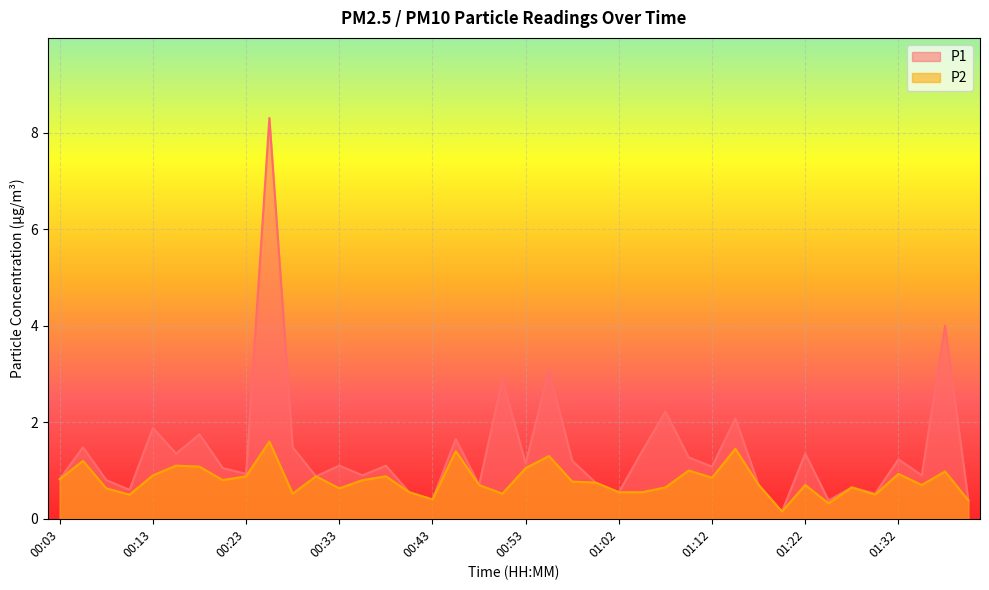

How many lines are shown in the chart?

2